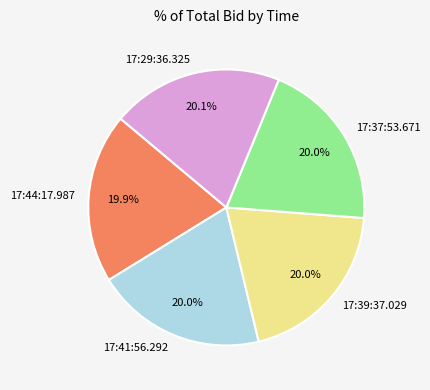

How many segments does this pie chart have?

5